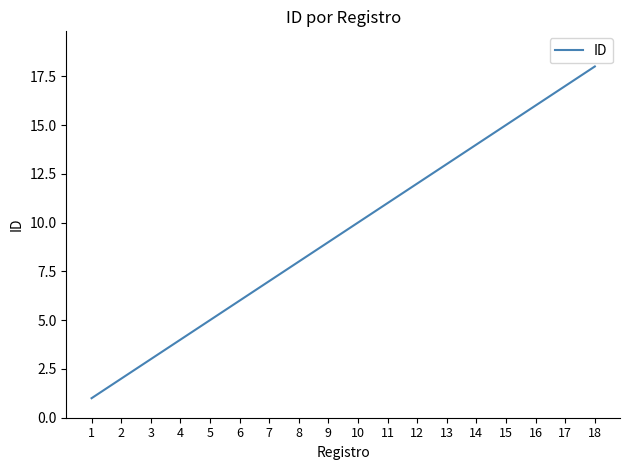

What is the approximate value at 12?

12